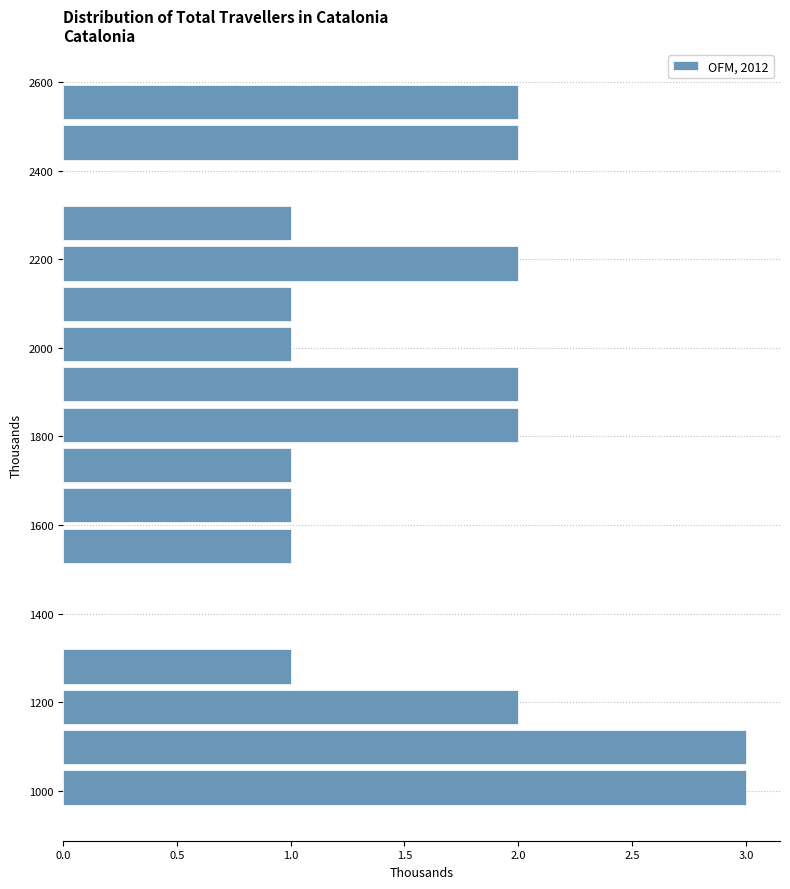

Reading bottom to top, list every bar in this chart as the range it spans on the y-axis followed by its length. Neither the bar edges nor the lengths are printed on the chart, so give them approximately, as read against the axes.

960 to 1060: 3
1060 to 1140: 3
1140 to 1240: 2
1240 to 1320: 1
1320 to 1420: 0
1420 to 1500: 0
1500 to 1600: 1
1600 to 1680: 1
1680 to 1780: 1
1780 to 1880: 2
1880 to 1960: 2
1960 to 2060: 1
2060 to 2140: 1
2140 to 2240: 2
2240 to 2320: 1
2320 to 2420: 0
2420 to 2500: 2
2500 to 2600: 2